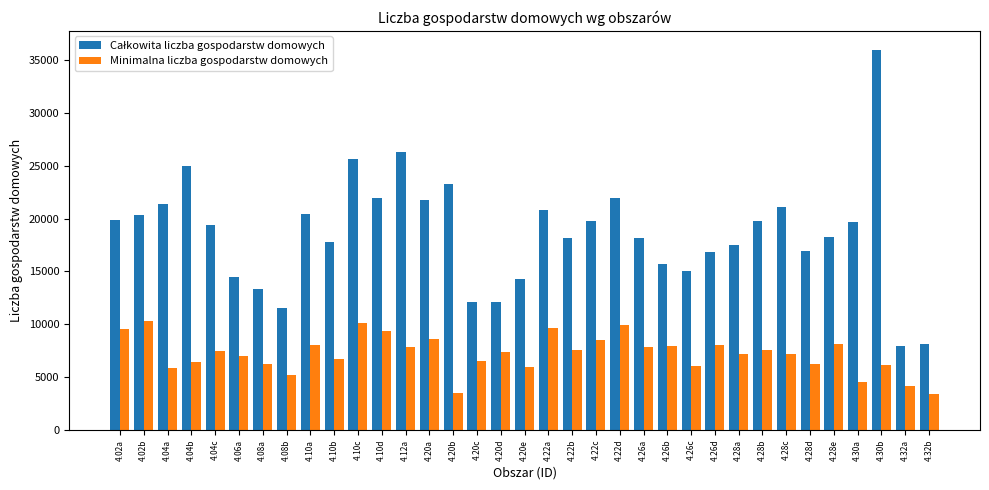

What is the difference between the highest and lowest values at 4.22b?

10658